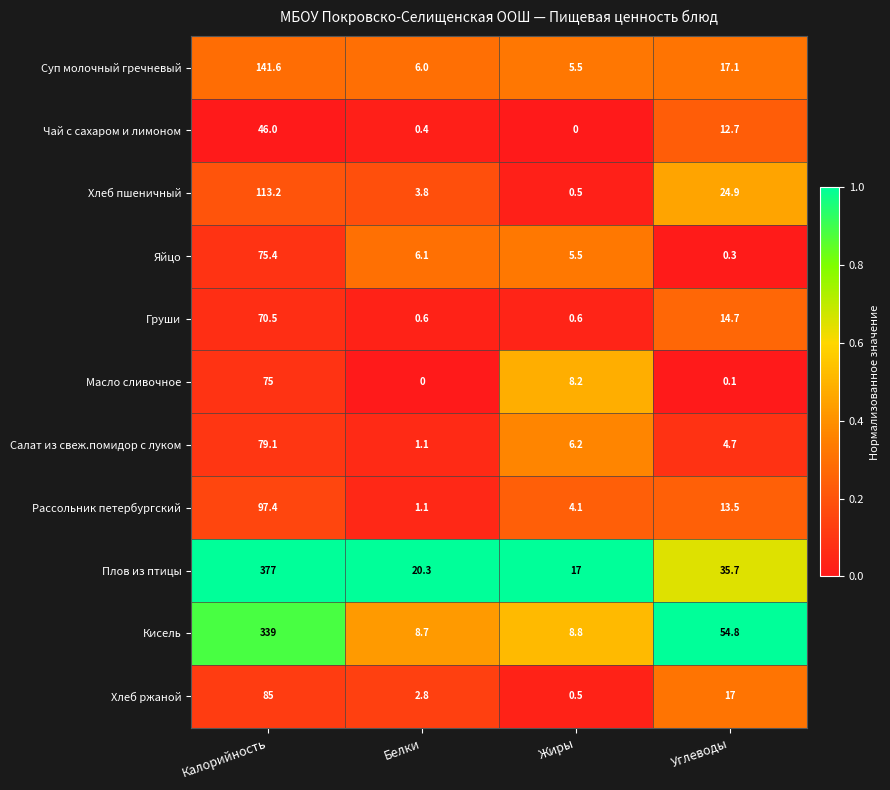

What is the total value across all series at Калорийность?

1499.2